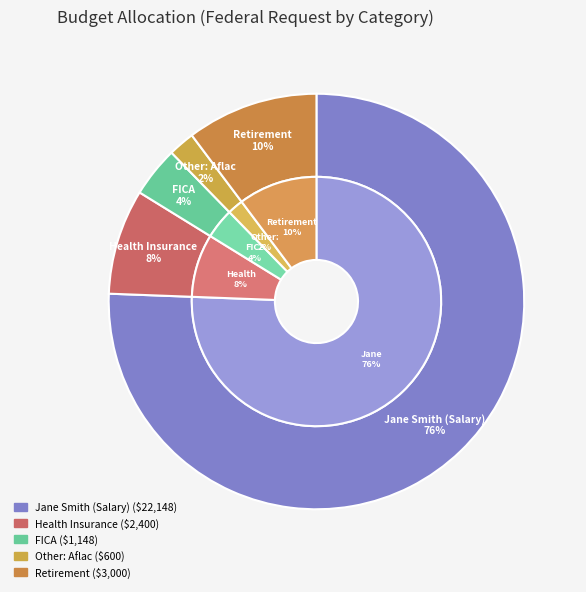

To the nearest percent, what percentage of the pie is FICA?

4%